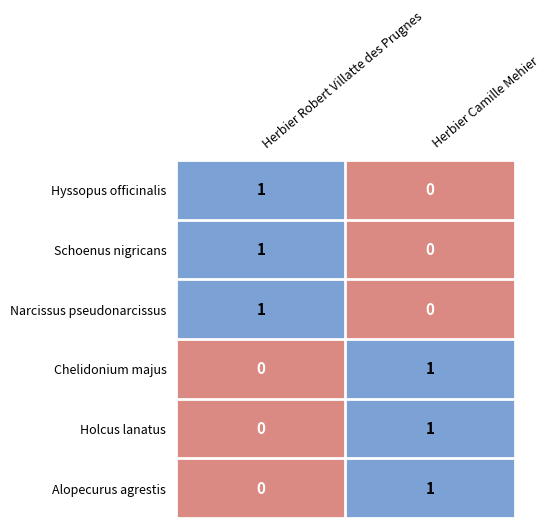

What is the total value across all series at Herbier Camille Mehier?

3